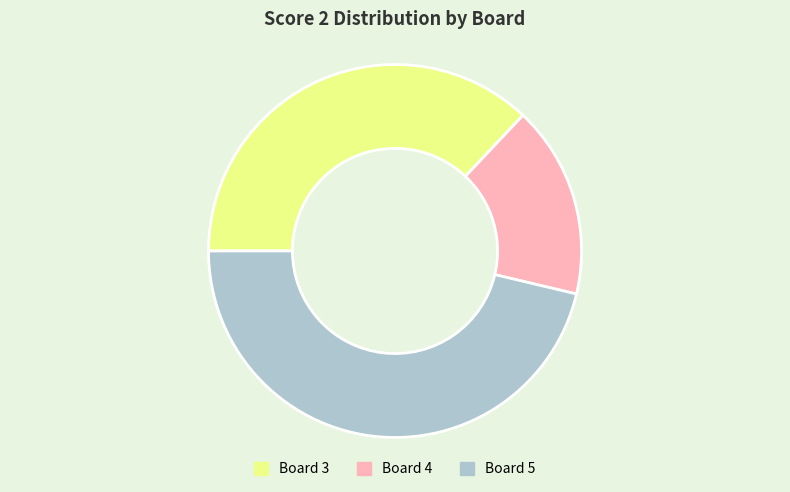

Is the sum of Board 4 and Board 5 greater than half?

Yes